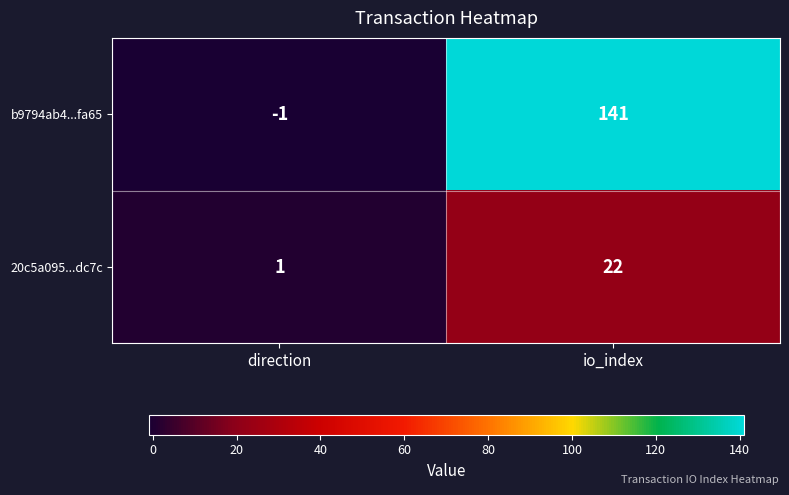

True or false: b9794ab4...fa65 has a value of 39 at io_index.

False